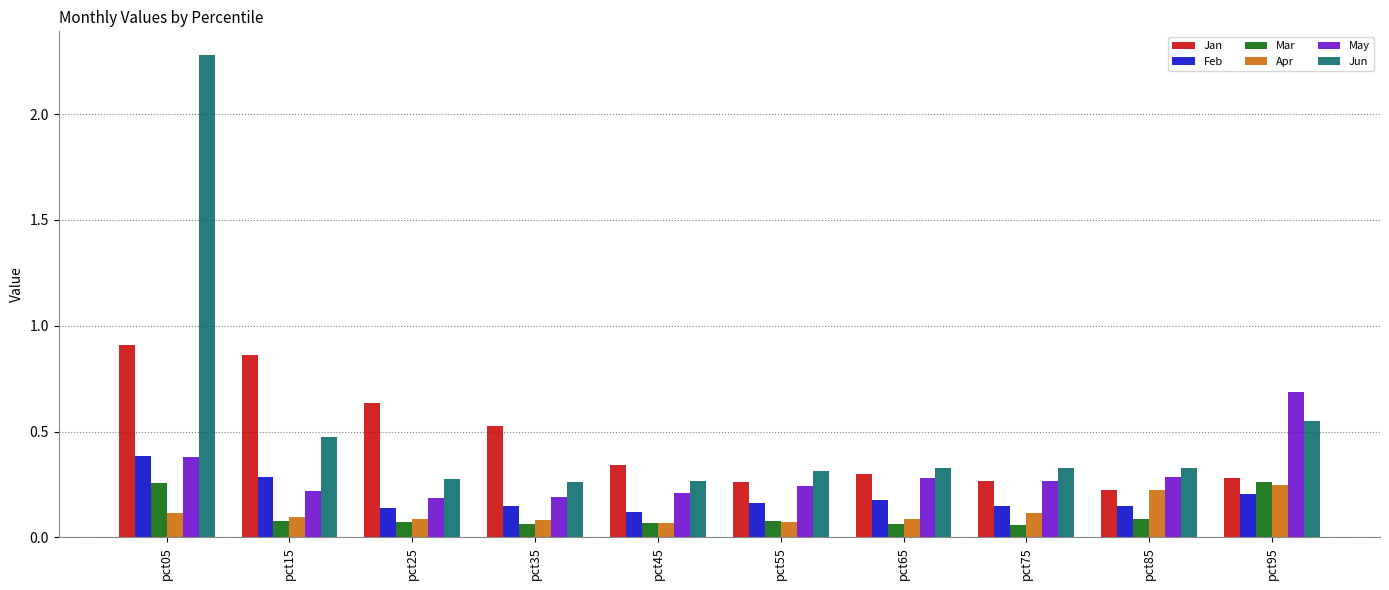

How many bars are there in total?

60